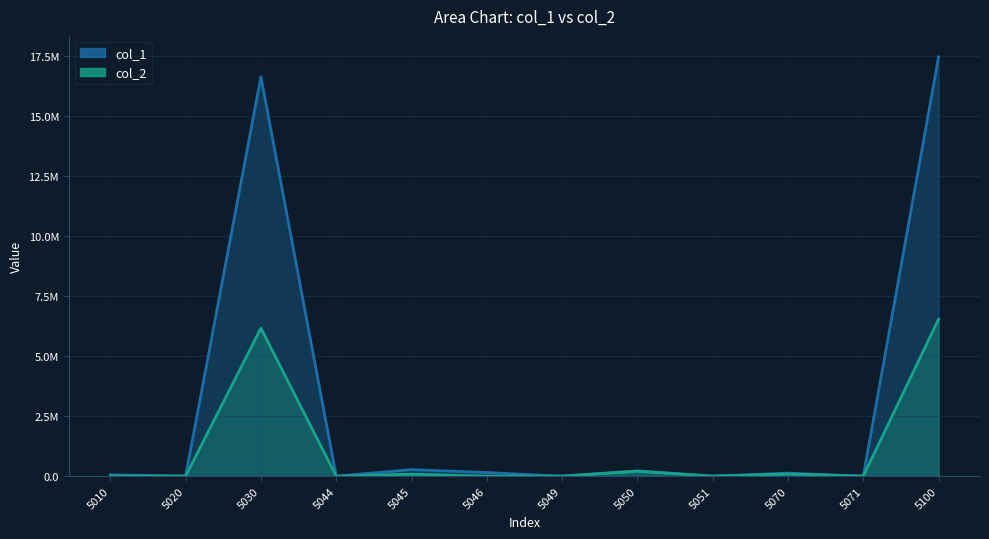

At which label does col_2 first exceed 369?

5030